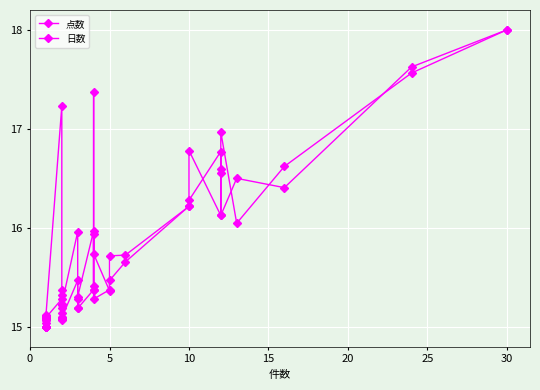

What is the sum of all 点数 values?

583.0